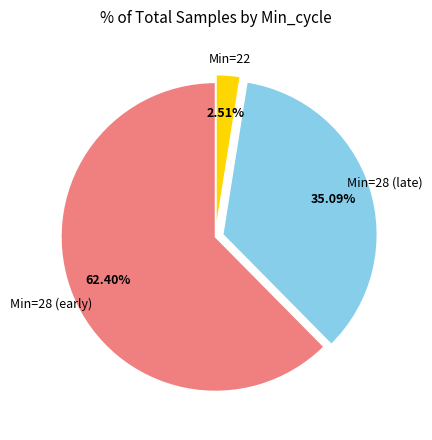

Is there a majority slice in this chart?

Yes